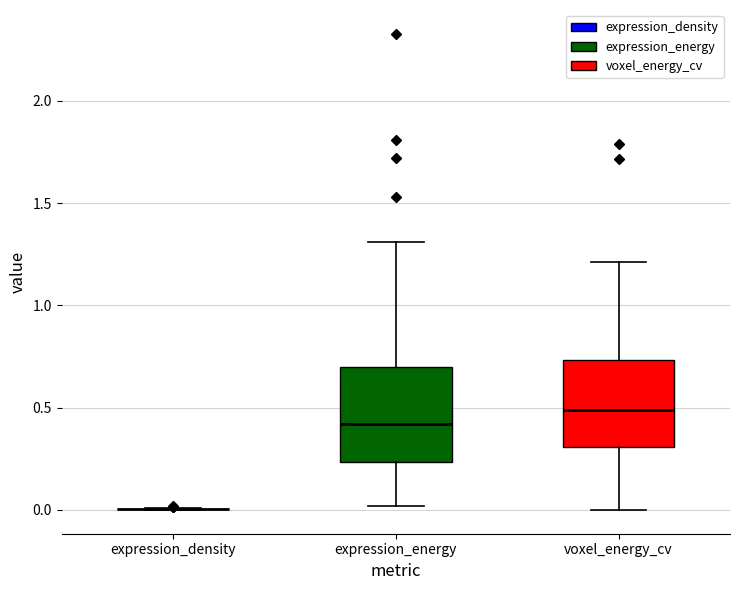

Reading left to right, read every box against the y-axis: the position of its median line, the range the box covers, and the ends of its whiskers. The values are not printed on the chart, so give them approximately, as read against the axis.

expression_density: box collapsed to a line at 0.00, whiskers 0.00 to 0.00
expression_energy: median 0.40, box 0.25 to 0.70, whiskers 0.00 to 1.30
voxel_energy_cv: median 0.50, box 0.30 to 0.75, whiskers 0.00 to 1.20